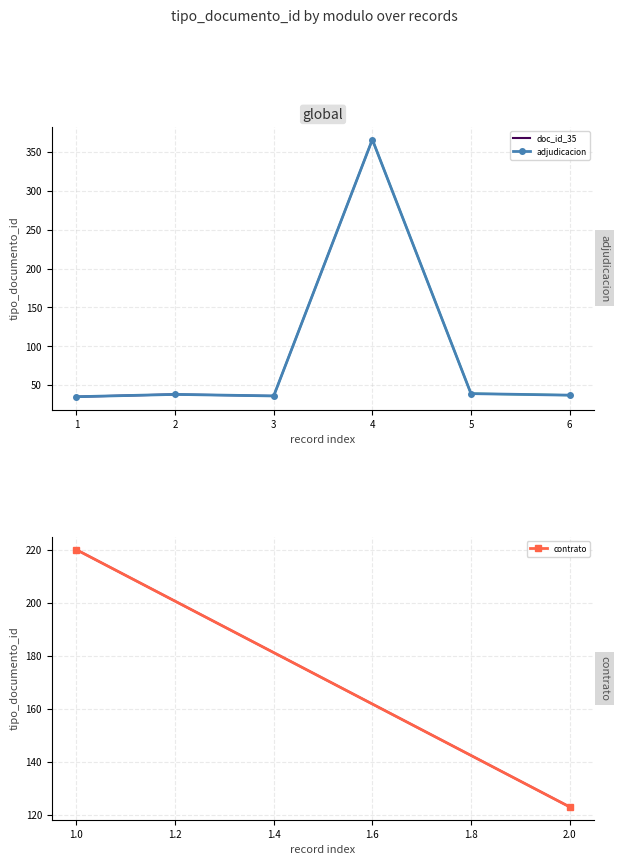

What is the value of the 6th point from the left?

37